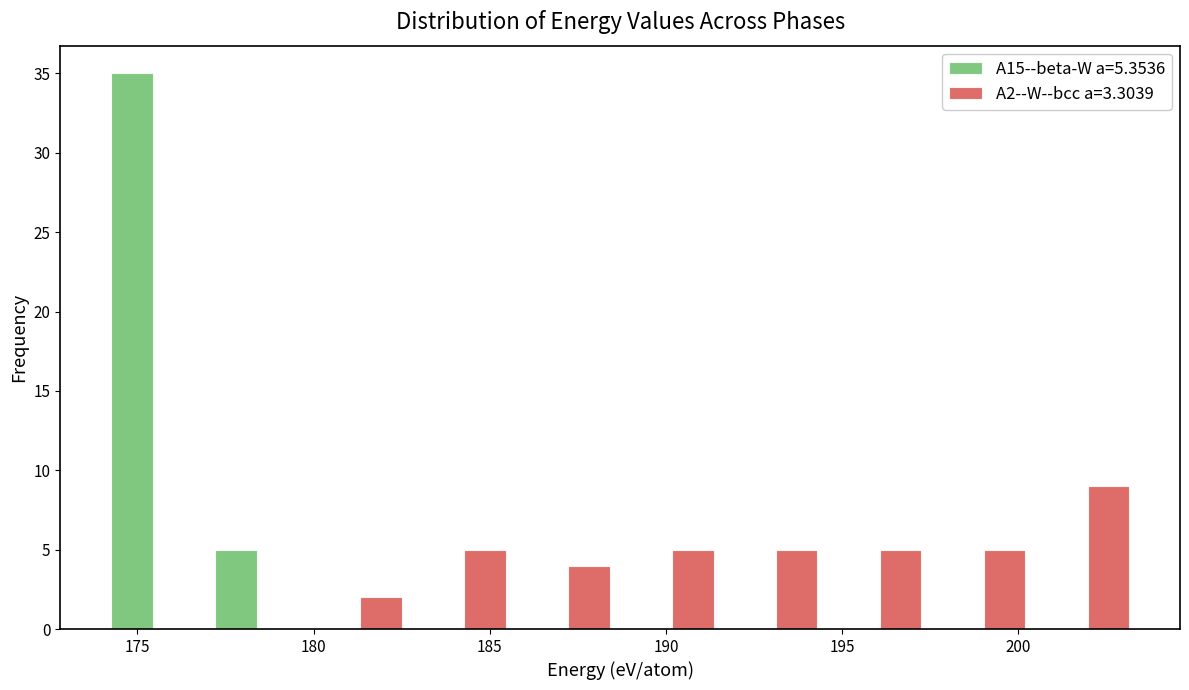

Reading left to right, transcribe this chart: for each range on the x-axis, give the height of each series' bar. Neither the bar edges nor the heights are printed on the chart, so give them approximately, as read against the axes.

174.0 to 177.0: A15--beta-W a=5.3536=35	A2--W--bcc a=3.3039=0
177.0 to 180.0: A15--beta-W a=5.3536=5	A2--W--bcc a=3.3039=0
180.0 to 183.0: A15--beta-W a=5.3536=0	A2--W--bcc a=3.3039=2
183.0 to 186.0: A15--beta-W a=5.3536=0	A2--W--bcc a=3.3039=5
186.0 to 188.5: A15--beta-W a=5.3536=0	A2--W--bcc a=3.3039=4
188.5 to 191.5: A15--beta-W a=5.3536=0	A2--W--bcc a=3.3039=5
191.5 to 194.5: A15--beta-W a=5.3536=0	A2--W--bcc a=3.3039=5
194.5 to 197.5: A15--beta-W a=5.3536=0	A2--W--bcc a=3.3039=5
197.5 to 200.5: A15--beta-W a=5.3536=0	A2--W--bcc a=3.3039=5
200.5 to 203.5: A15--beta-W a=5.3536=0	A2--W--bcc a=3.3039=9